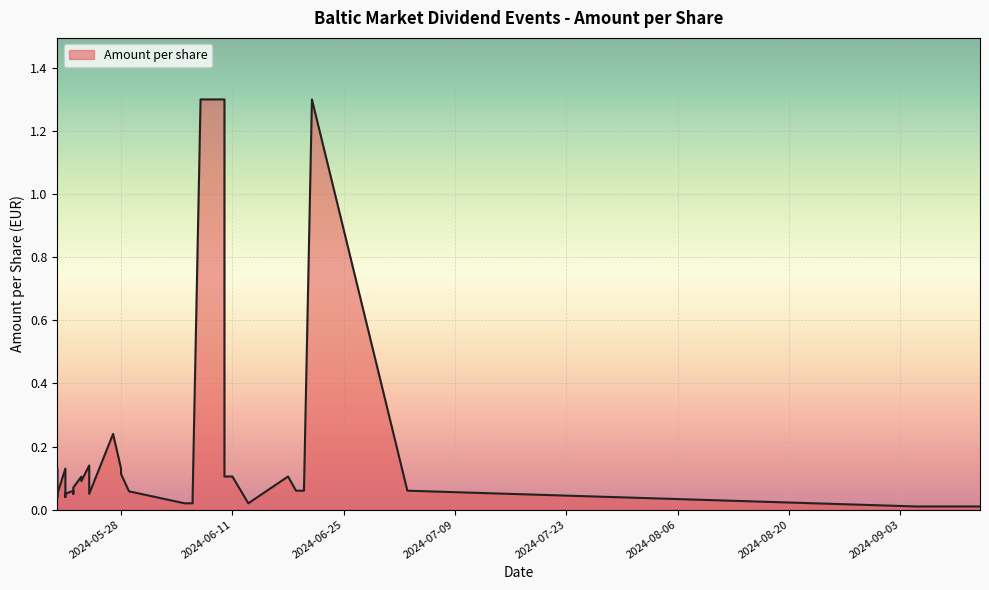

Where is the first local maximum?

2024-05-21